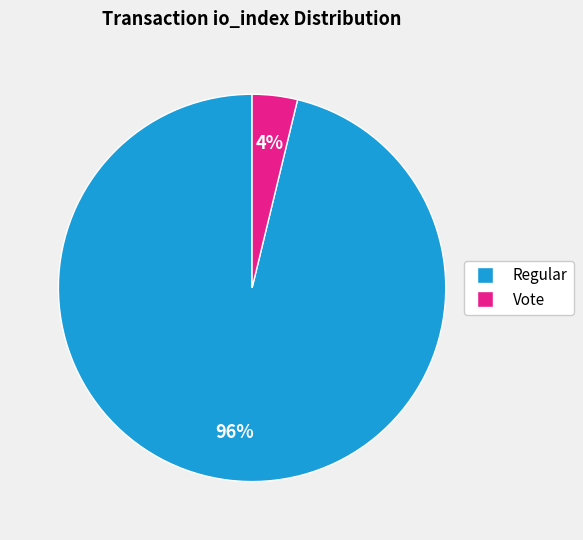

Is the sum of Vote and Regular greater than half?

Yes